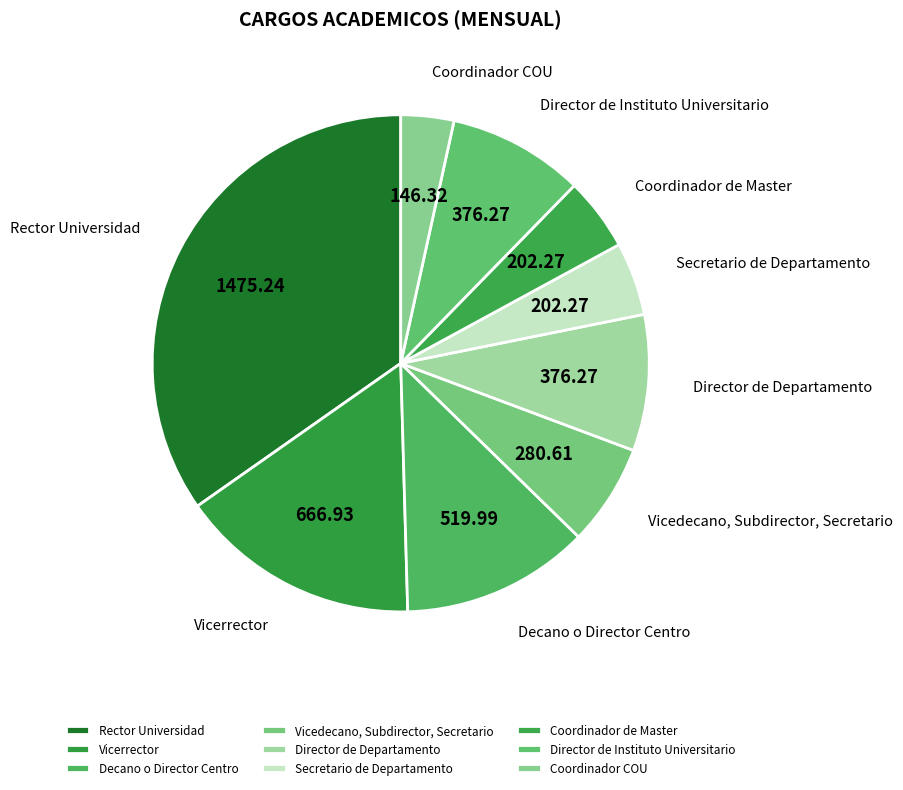

Which slice is the largest?

Rector Universidad